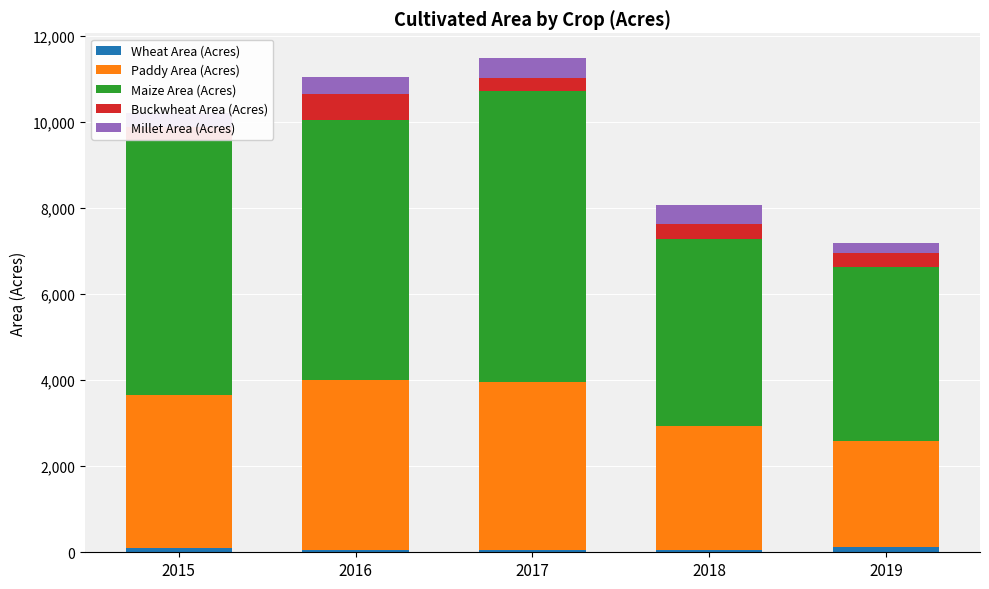

Reading left to right, list all the values displayed in this chart.

Wheat Area (Acres): 101.0	46.0	62.0	50.0	114.0
Paddy Area (Acres): 3552.0	3950.0	3906.0	2879.0	2473.5
Maize Area (Acres): 5932.0	6051.0	6754.0	4353.0	4041.5
Buckwheat Area (Acres): 291.0	601.0	310.0	355.0	332.0
Millet Area (Acres): 332.0	393.0	454.0	443.0	231.0